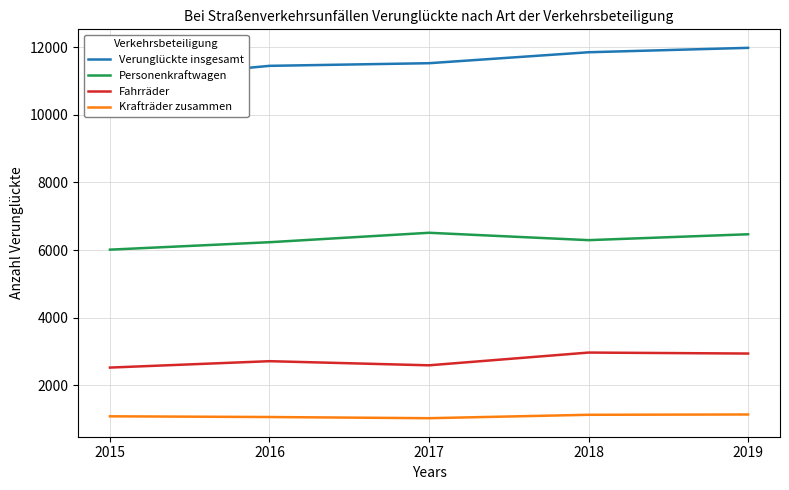

Read the Fahrräder value at 2019, to the nearest 50.

2950